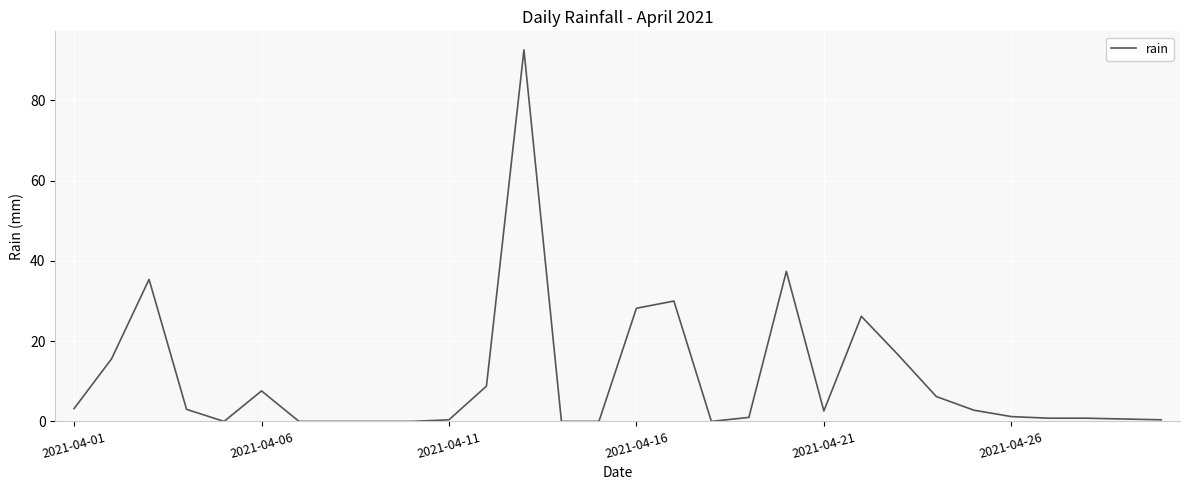

Count the number of data series in this chart.

1